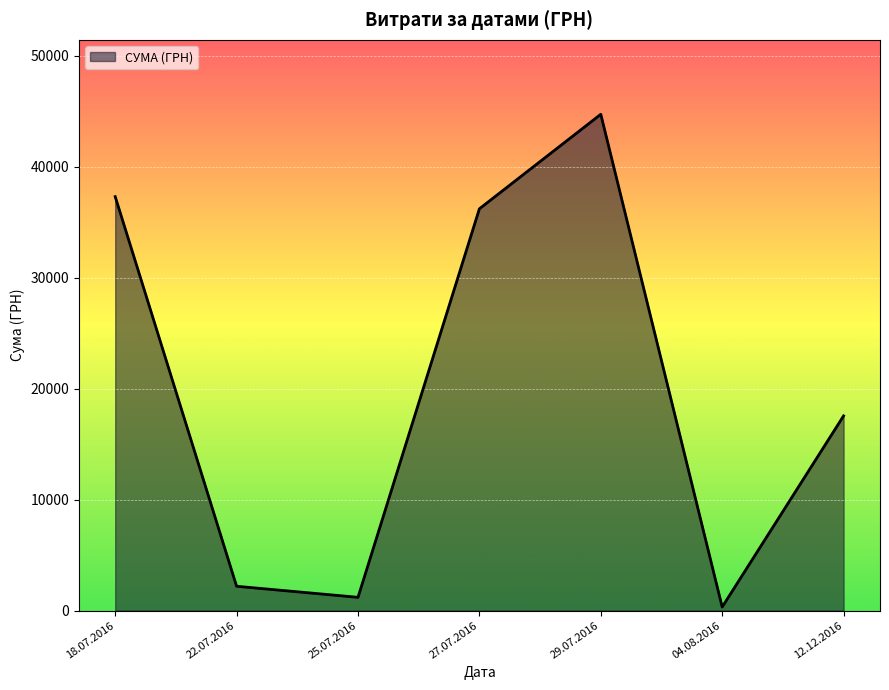

At which category does the data reach its first local peak?

29.07.2016